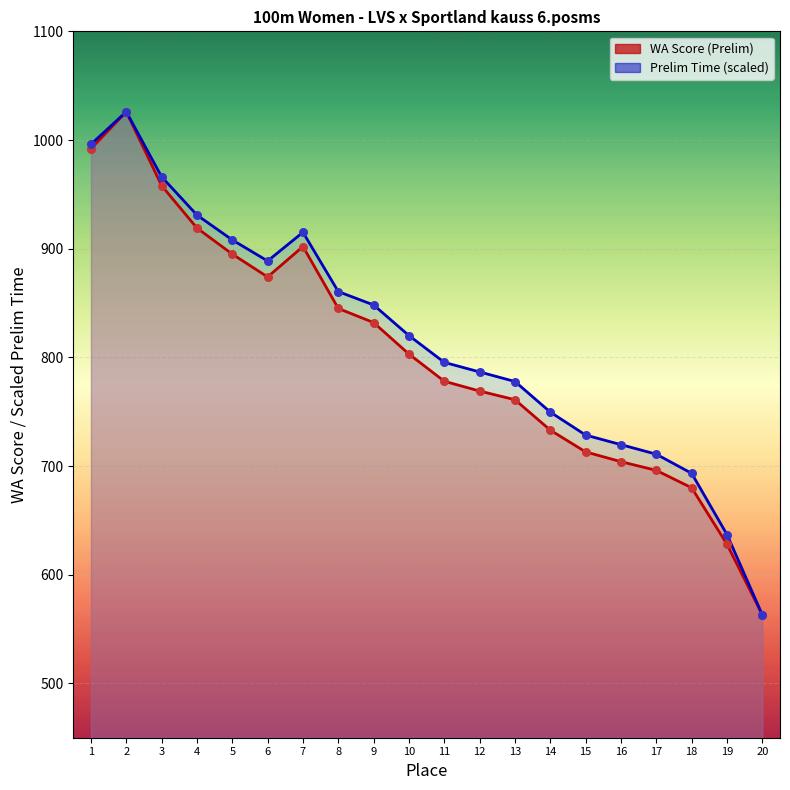

What is the total value across all series at 5?

1803.0